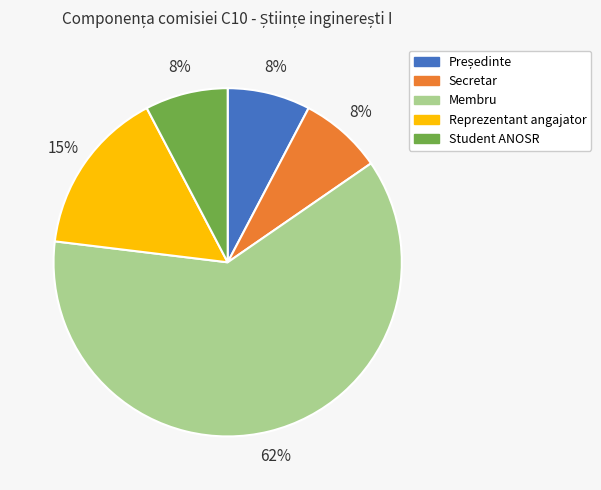

True or false: Student ANOSR accounts for 8% of the total.

True